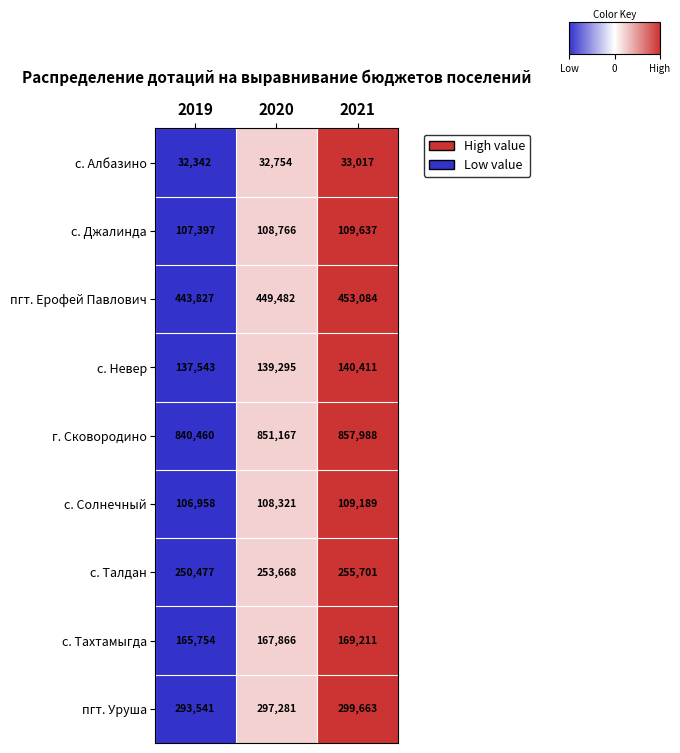

What is the difference between the second highest and minimum values in the с. Тахтамыгда series?

2112